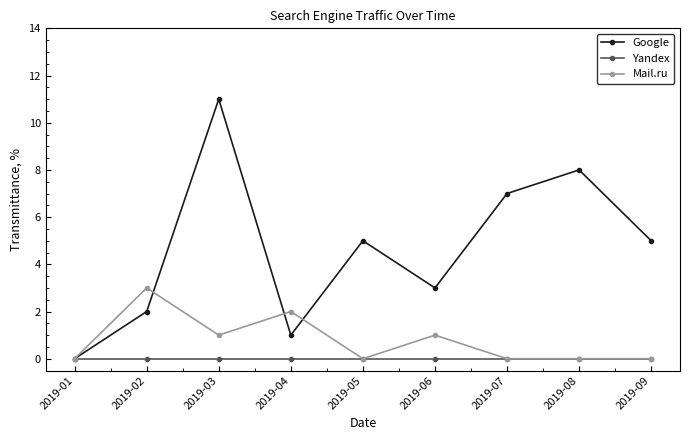

Is this an area chart (filled region under the line)?

No